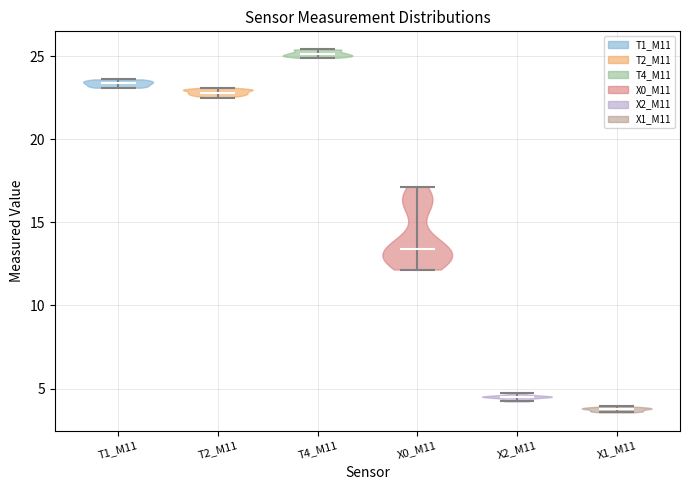

Reading left to right, read every violin against the y-axis: where its median line is, and the lowest and highest points it reaches. The values are not printed on the chart, so give them approximately, as read against the axis.

T1_M11: median line 23.5, lowest point 23.0, highest point 23.5
T2_M11: median line 23.0, lowest point 22.5, highest point 23.0
T4_M11: median line 25.0, lowest point 25.0, highest point 25.5
X0_M11: median line 13.5, lowest point 12.0, highest point 17.0
X2_M11: median line 4.5, lowest point 4.0, highest point 4.5
X1_M11: median line 4.0, lowest point 3.5, highest point 4.0